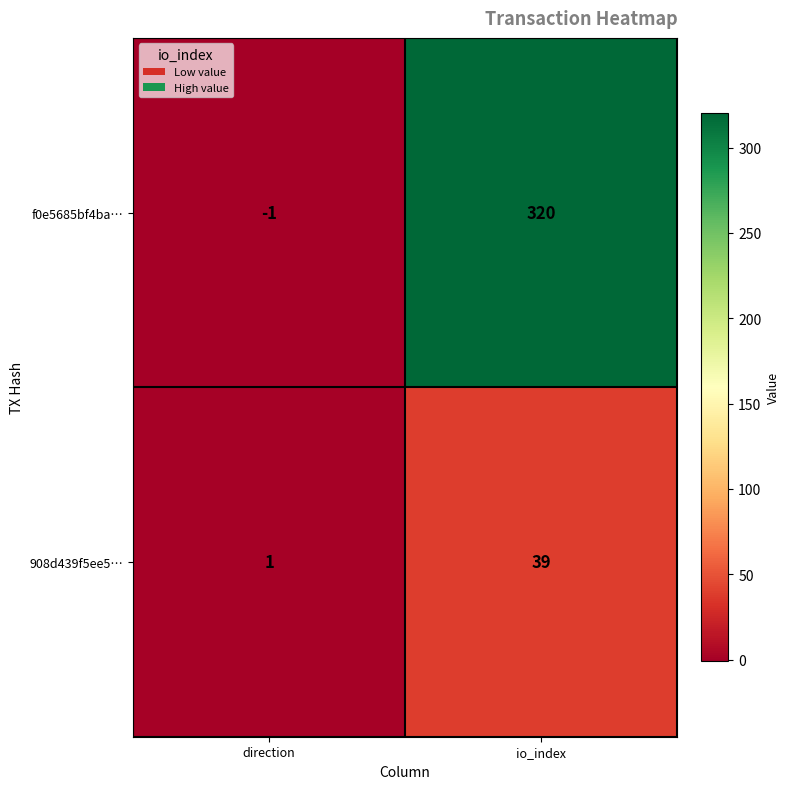

Where is f0e5685bf4ba… nearest to the value 159?

direction